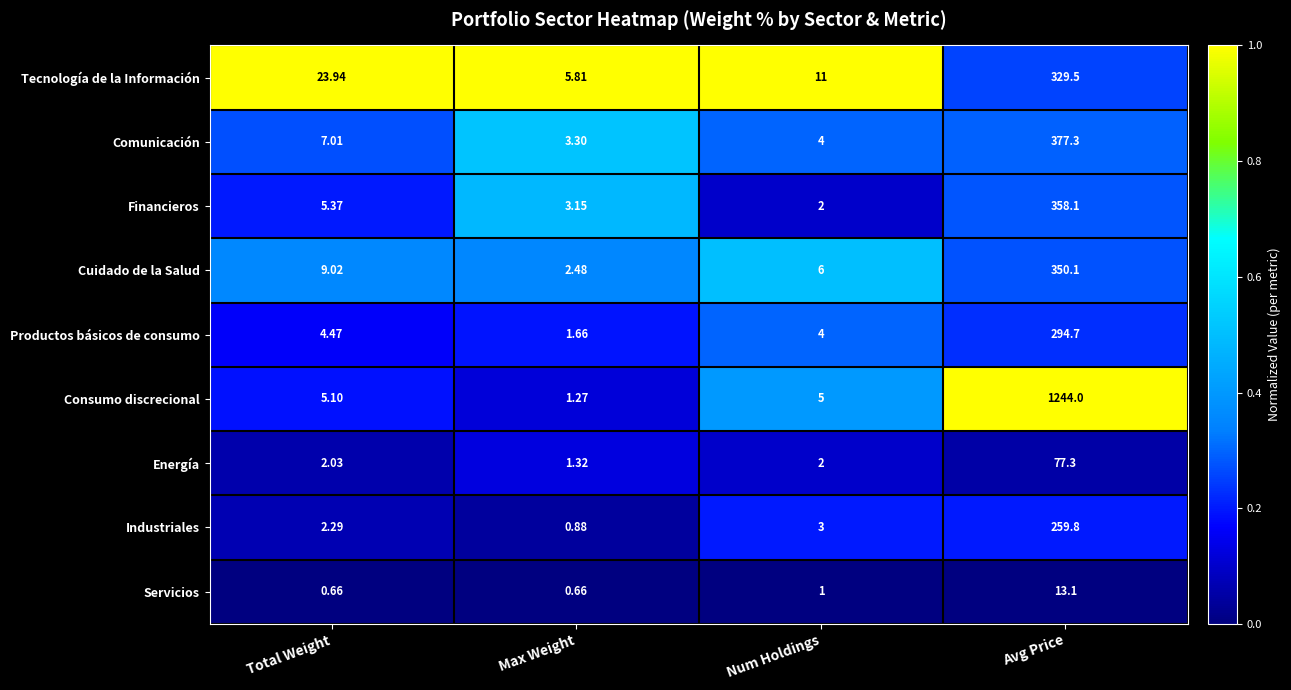

At which label is Servicios closest to 6?

Num Holdings